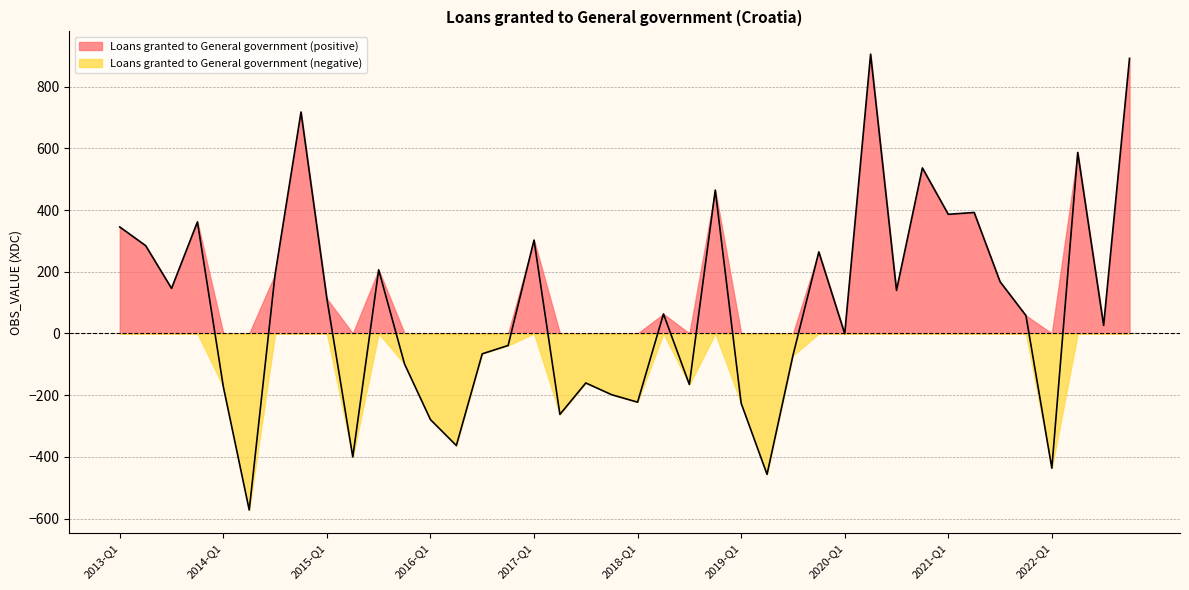

How many points are higher than both their immediate neighbors (excluding endpoints)?

12